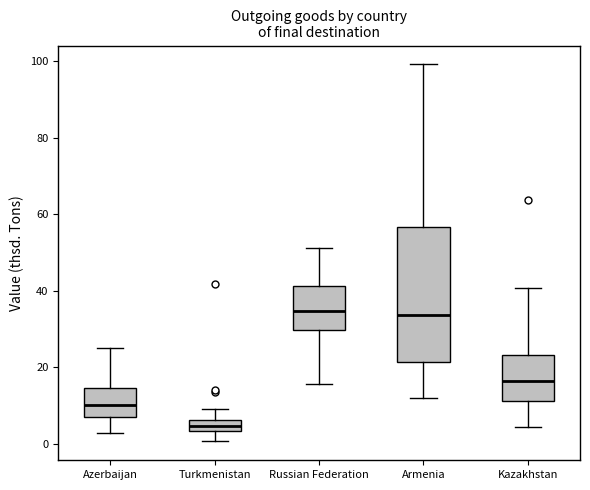

Comparing the boxes themselves (not the whiskers), which one is the tallest?

Armenia